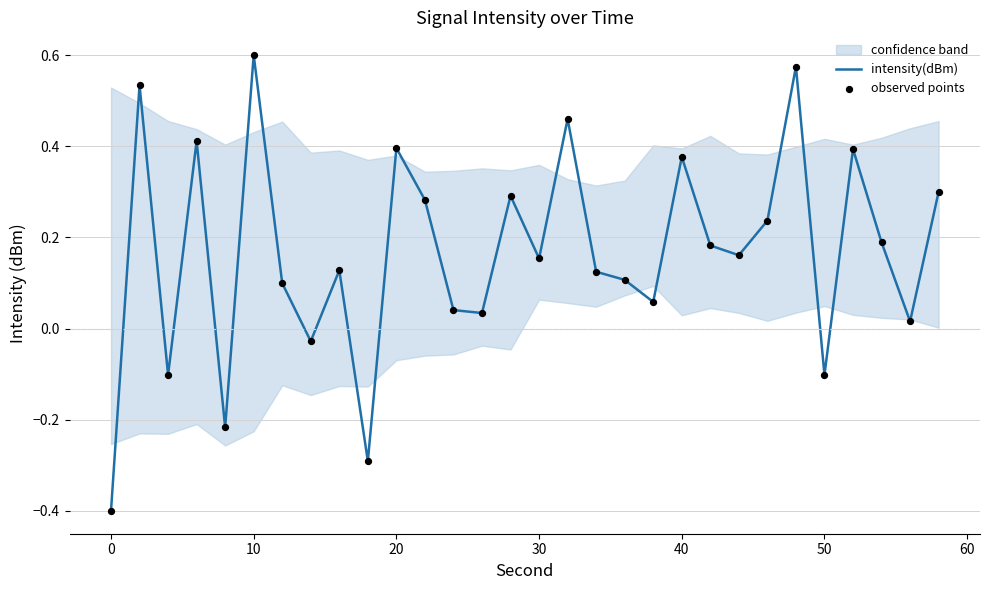

The value of intensity(dBm) at 0 is -0.6. True or false?

False